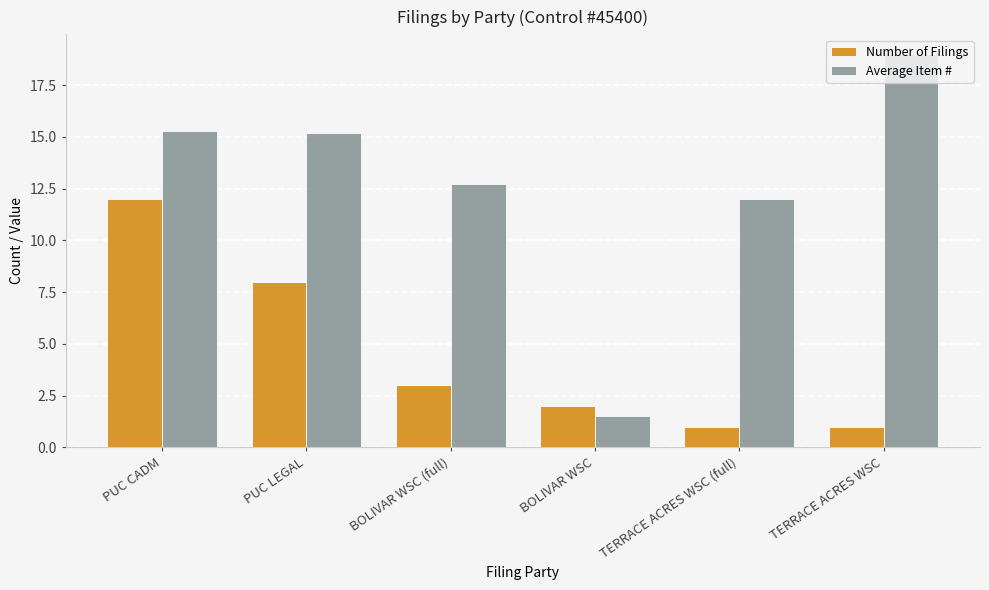

What is the maximum value for Average Item #?

19.0